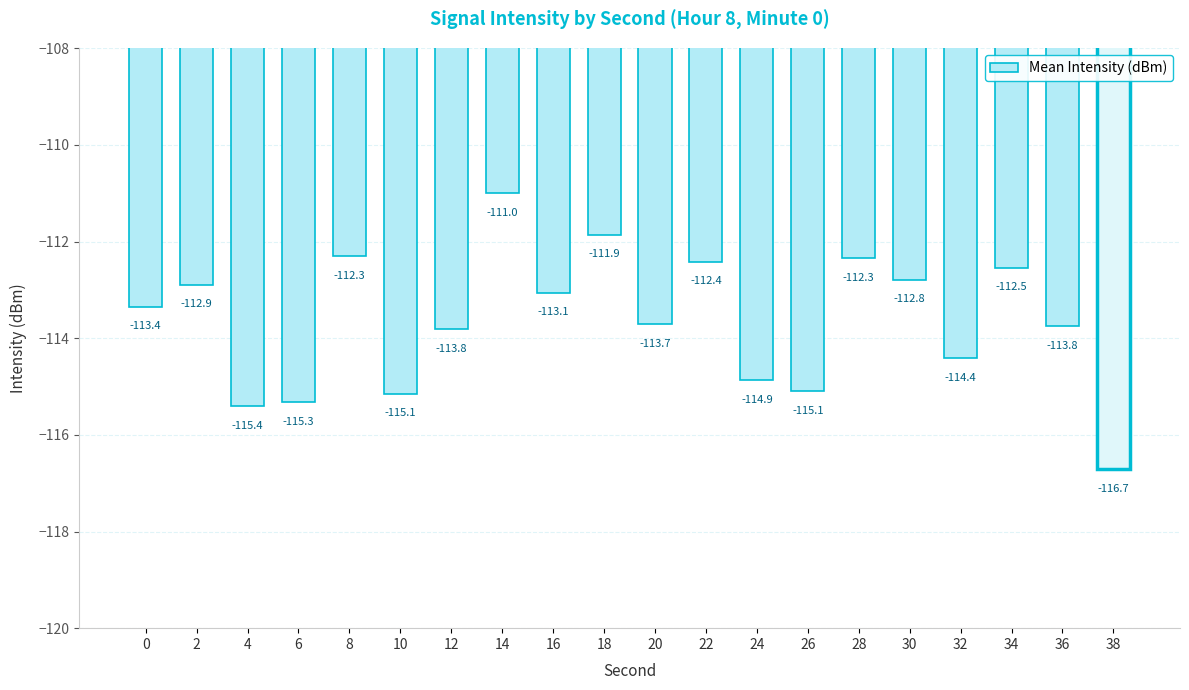

Reading left to right, what are all the values shown in this chart?

0=-113.4	2=-112.9	4=-115.4	6=-115.3	8=-112.3	10=-115.1	12=-113.8	14=-111.0	16=-113.1	18=-111.9	20=-113.7	22=-112.4	24=-114.9	26=-115.1	28=-112.3	30=-112.8	32=-114.4	34=-112.5	36=-113.8	38=-116.7